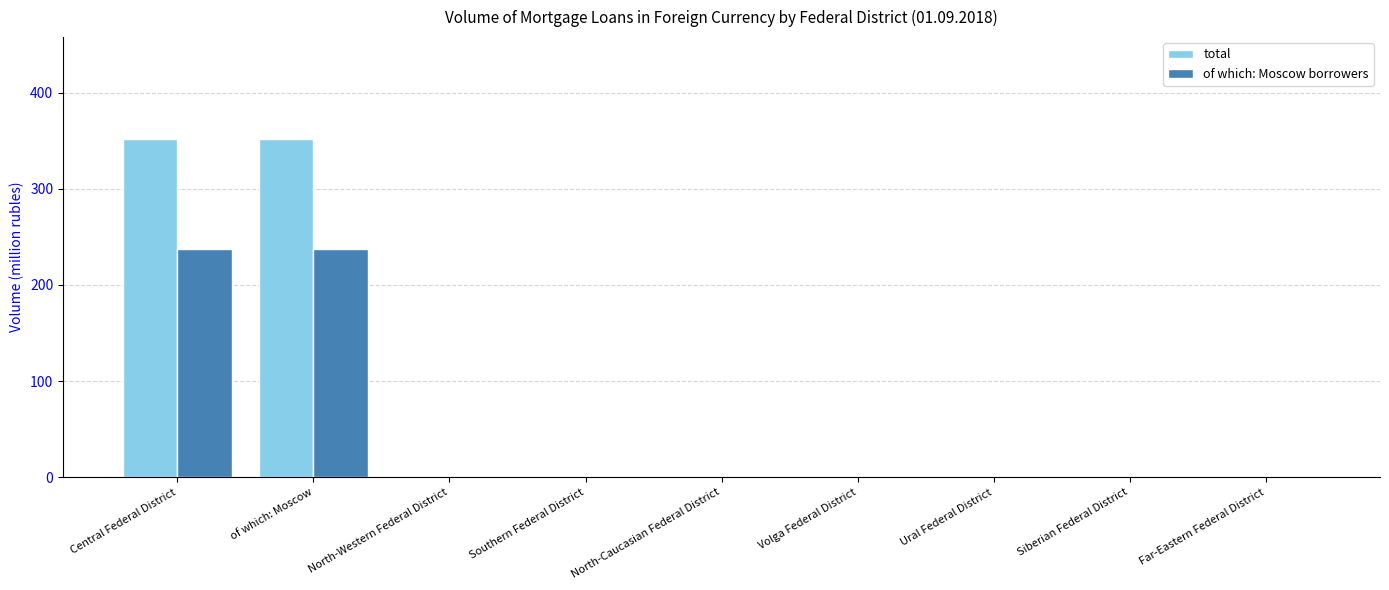

What is the maximum value shown in the chart?

352